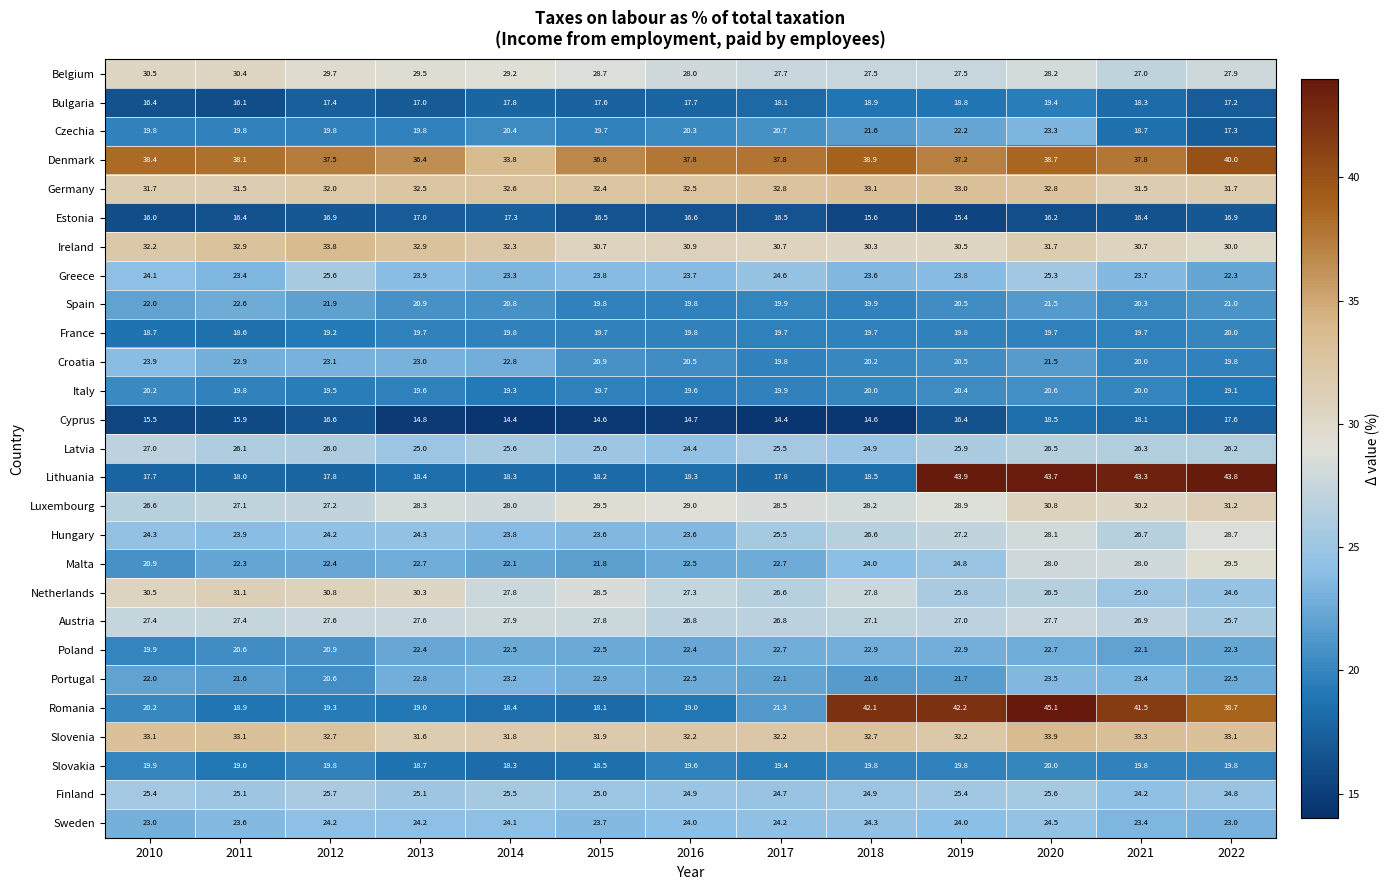

What is the approximate value of Greece at 2018?

23.6